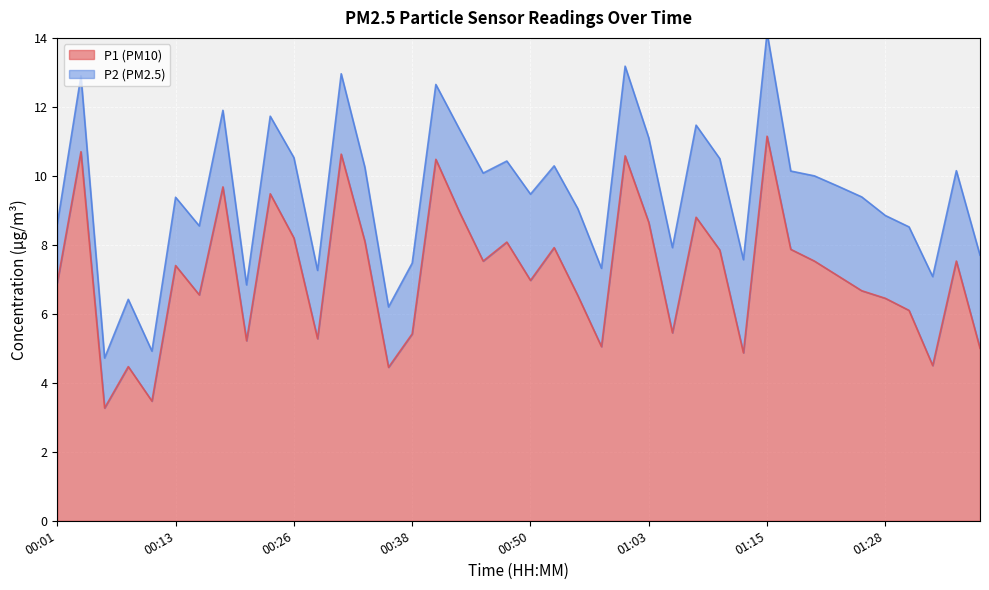

What value does the data have at 00:53?

7.9